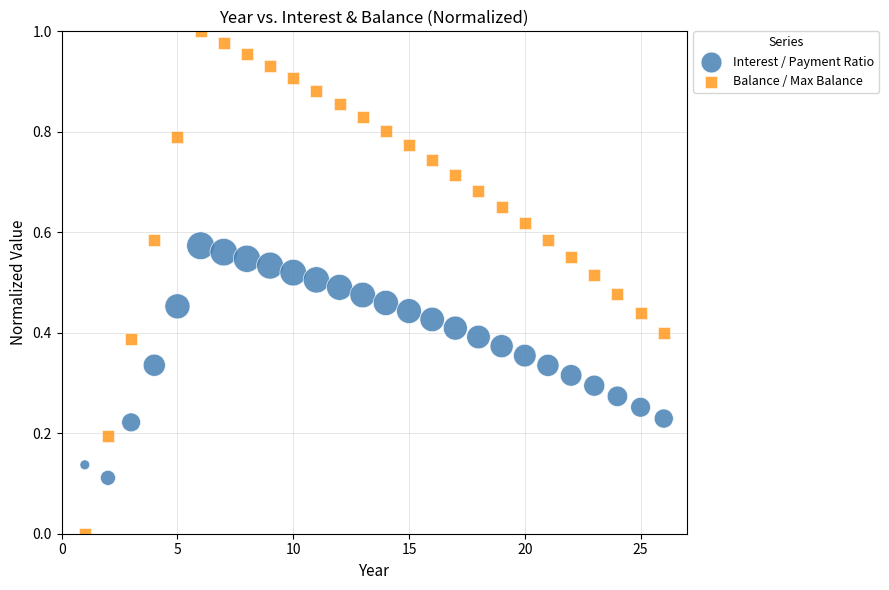

Across all data points, what is the range of X values (max minus min)?

25.0